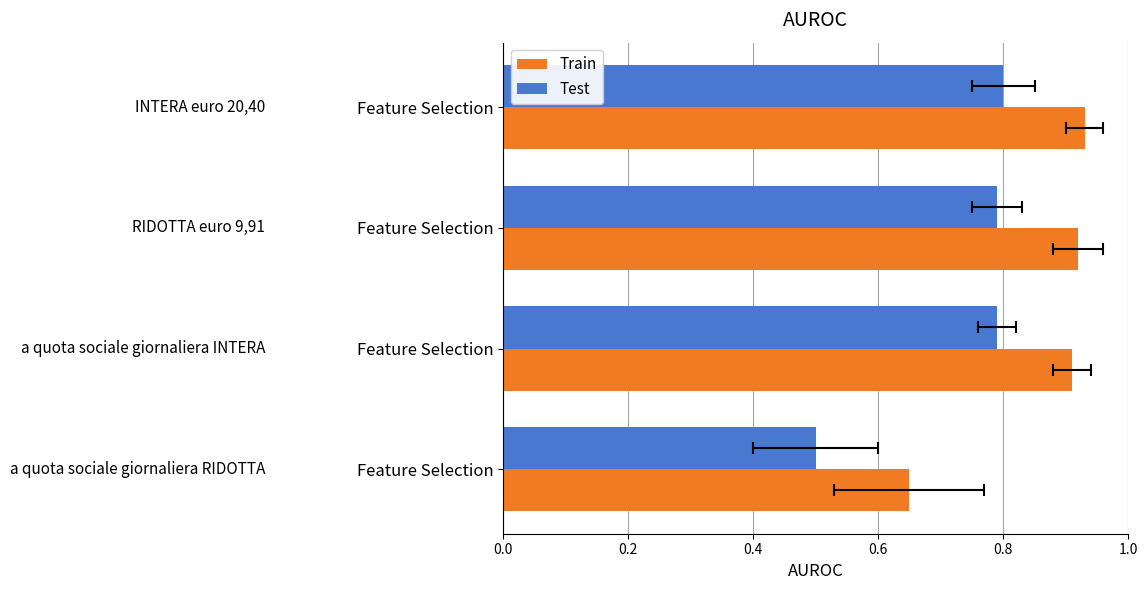

What is the lowest value of the Test series?

0.5